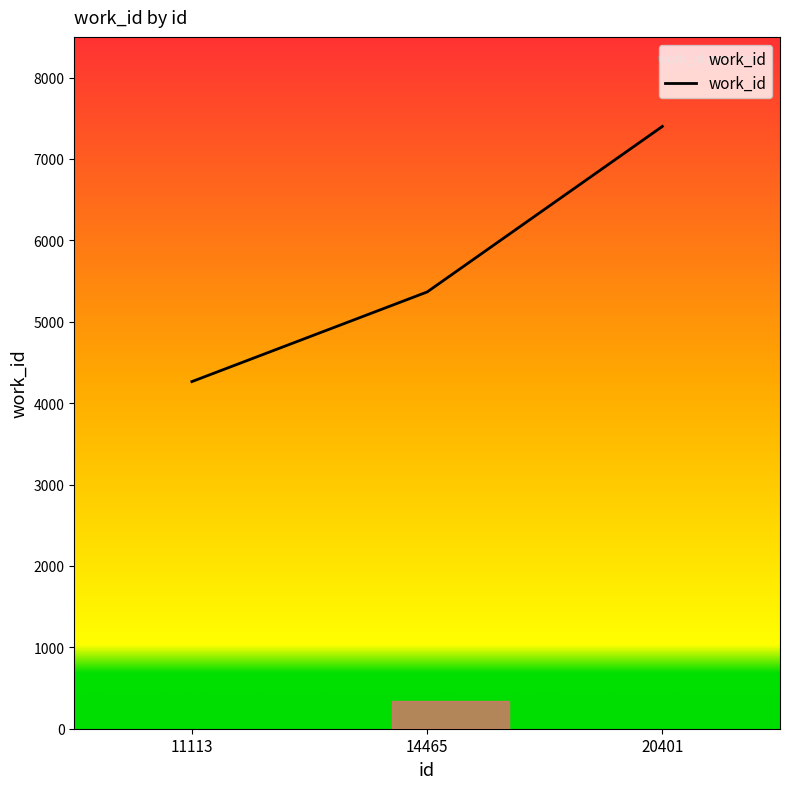

What is the sum of all values?

17031